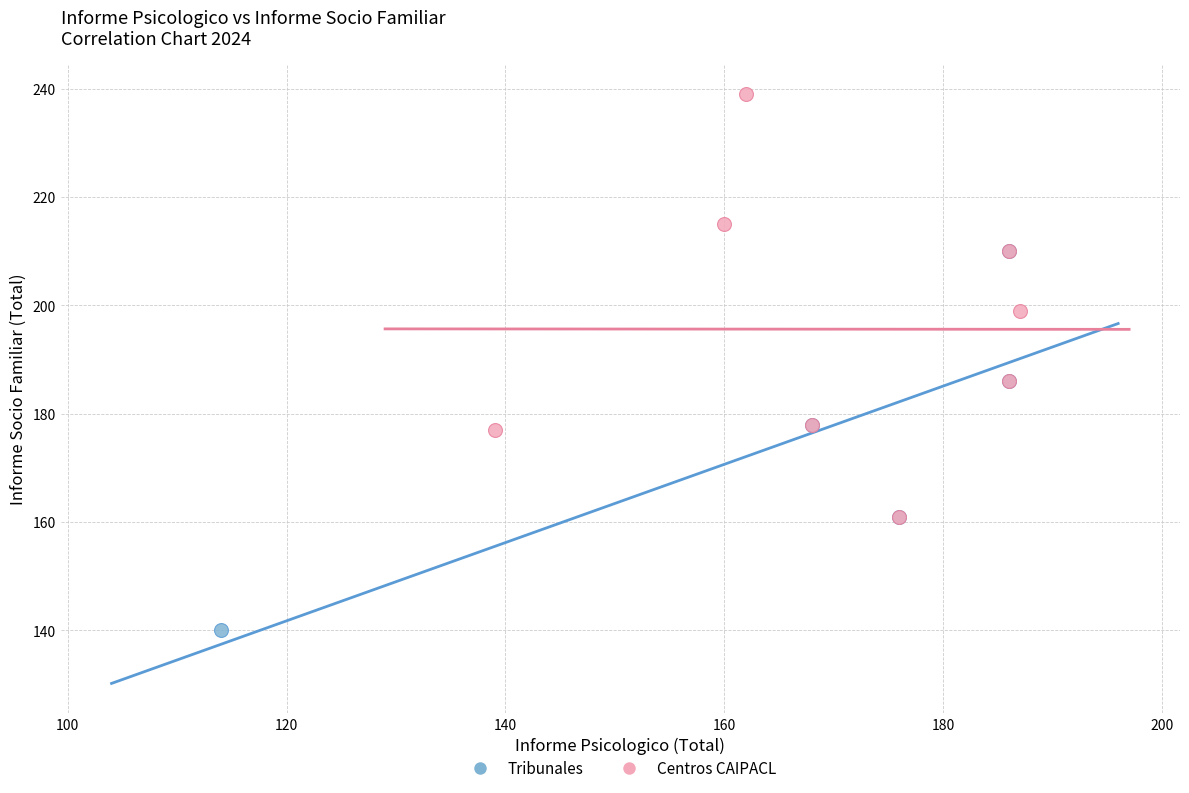

Which series has the widest spread of Y values?

Centros CAIPACL